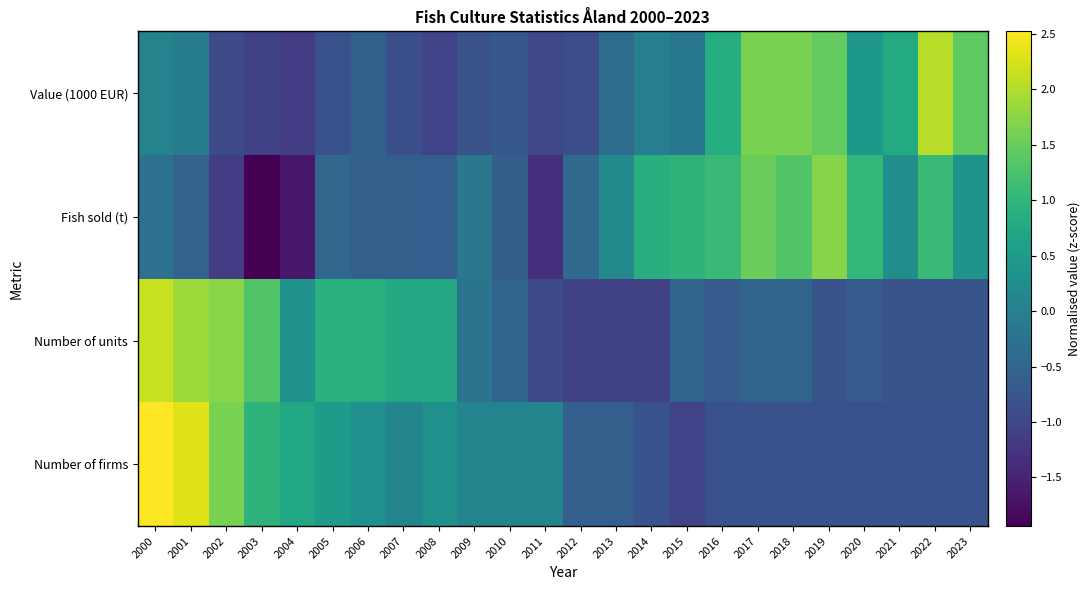

Reading left to right, list all the values displayed in this chart.

Number of firms: 2000=2.5	2001=2.3	2002=1.6	2003=1.0	2004=0.7	2005=0.5	2006=0.3	2007=0.1	2008=0.3	2009=0.1	2010=0.1	2011=0.1	2012=-0.6	2013=-0.6	2014=-0.8	2015=-1.0	2016=-0.8	2017=-0.8	2018=-0.8	2019=-0.8	2020=-0.8	2021=-0.8	2022=-0.8	2023=-0.8
Number of units: 2000=2.1	2001=1.9	2002=1.7	2003=1.3	2004=0.3	2005=0.9	2006=0.9	2007=0.8	2008=0.8	2009=-0.2	2010=-0.5	2011=-0.9	2012=-1.1	2013=-1.1	2014=-1.1	2015=-0.5	2016=-0.6	2017=-0.5	2018=-0.5	2019=-0.8	2020=-0.6	2021=-0.8	2022=-0.8	2023=-0.8
Fish sold (t): 2000=-0.3	2001=-0.5	2002=-1.1	2003=-1.9	2004=-1.7	2005=-0.5	2006=-0.6	2007=-0.6	2008=-0.6	2009=-0.2	2010=-0.6	2011=-1.3	2012=-0.4	2013=0.2	2014=0.9	2015=1.0	2016=1.1	2017=1.5	2018=1.3	2019=1.7	2020=1.0	2021=0.3	2022=1.1	2023=0.4
Value (1000 EUR): 2000=0.0	2001=-0.0	2002=-0.9	2003=-1.1	2004=-1.1	2005=-0.8	2006=-0.6	2007=-0.8	2008=-1.0	2009=-0.8	2010=-0.7	2011=-1.0	2012=-0.9	2013=-0.4	2014=-0.0	2015=-0.1	2016=0.8	2017=1.6	2018=1.6	2019=1.4	2020=0.4	2021=0.8	2022=2.0	2023=1.4